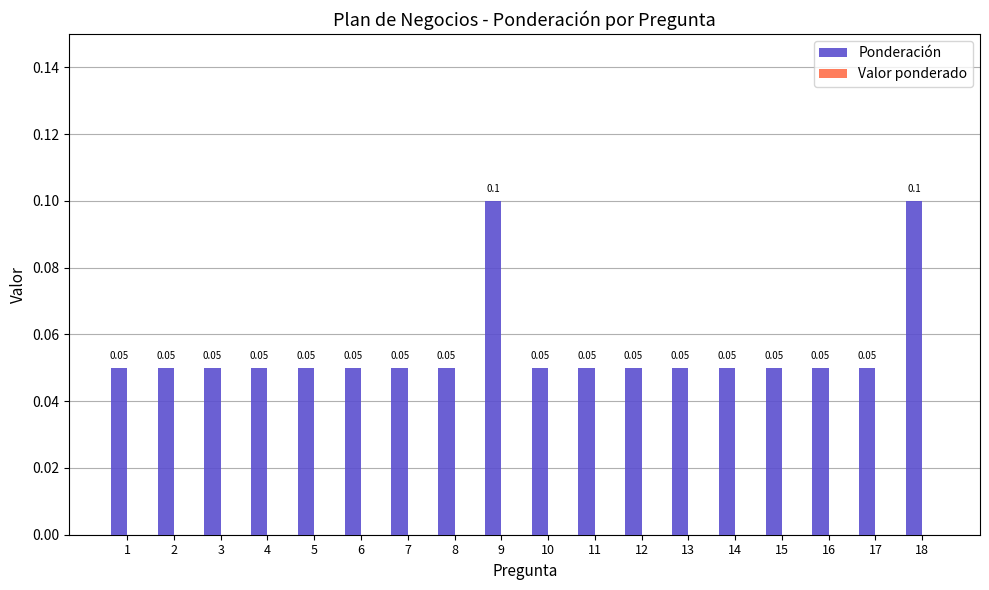

Between 18 and 11, which is larger?

18